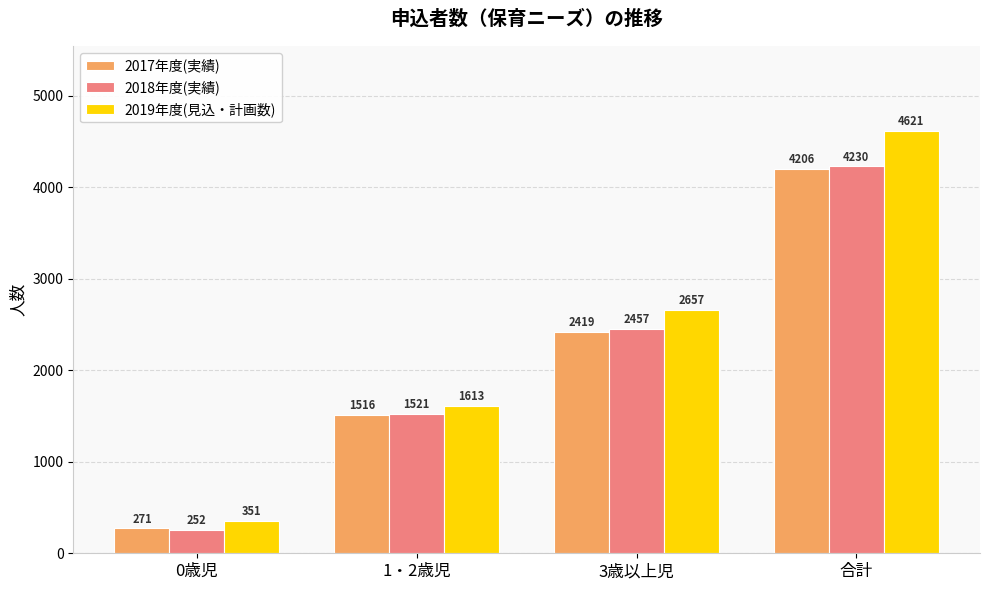

At 1・2歳児, list the series in order from largest to smallest.

2019年度(見込・計画数), 2018年度(実績), 2017年度(実績)